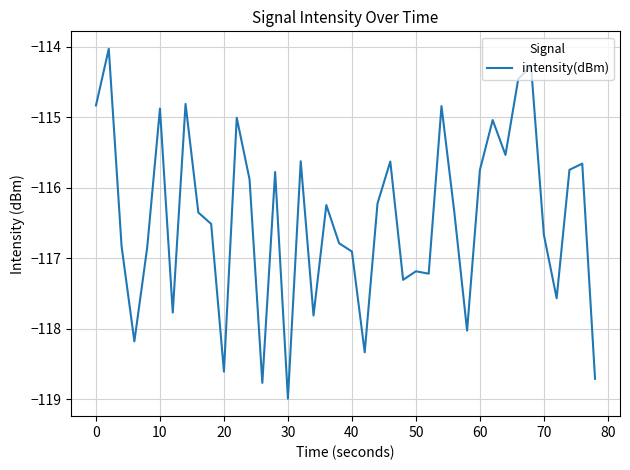

What is the difference between the maximum and minimum values?

5.0